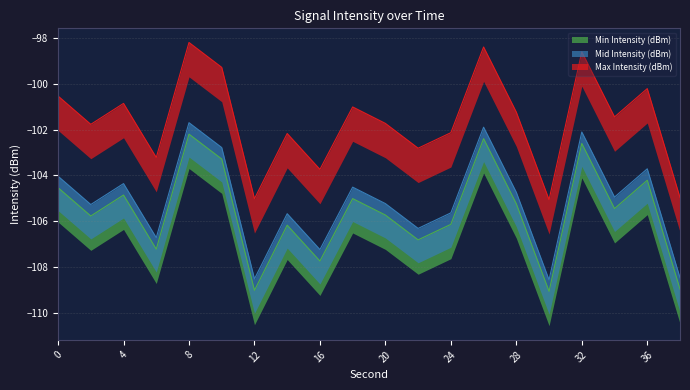

Does the chart display data point markers on the line(s)?

No